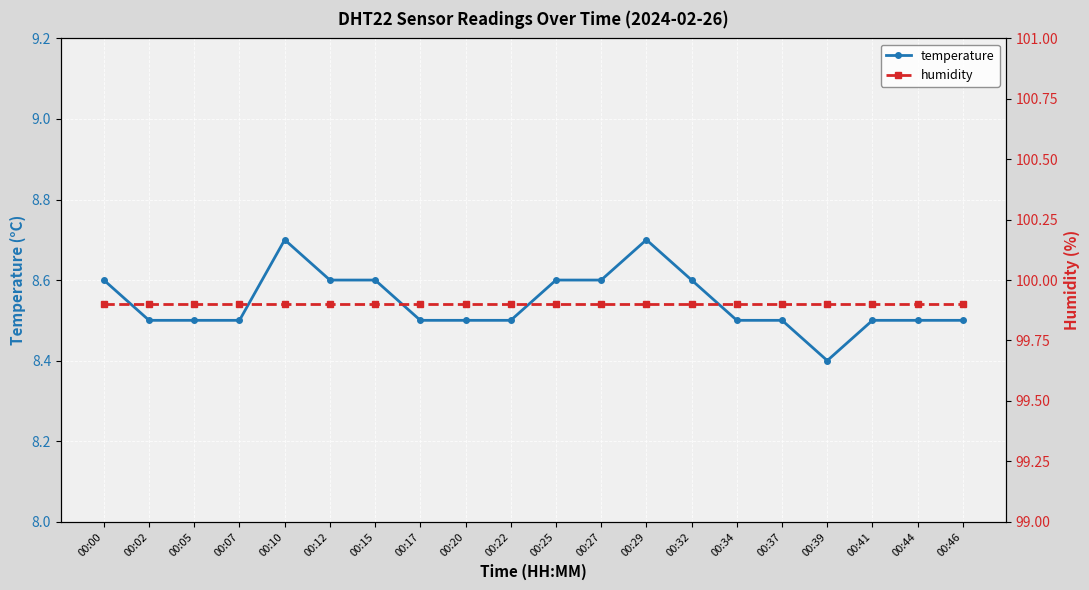

What is the sum of the temperature values at 00:07 and 00:39?

16.9